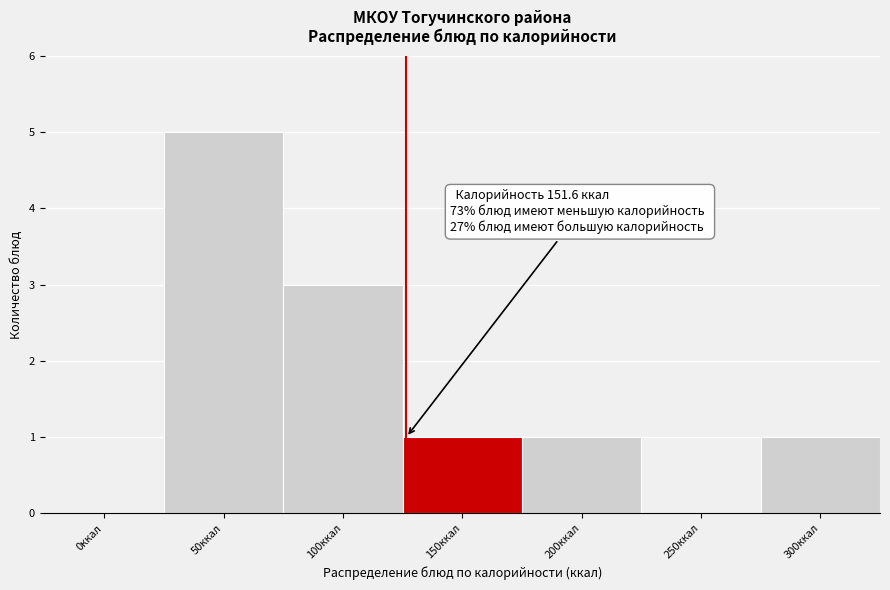

Reading left to right, extract all data points from this chart.

0ккал=0	50ккал=5	100ккал=3	150ккал=1	200ккал=1	250ккал=0	300ккал=1